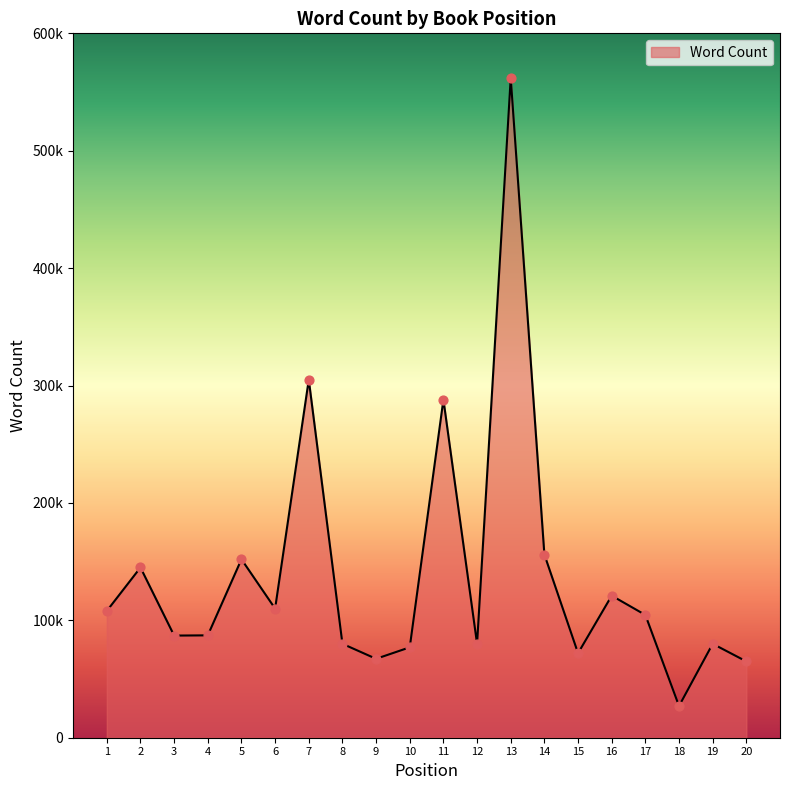

What is the ratio of the value at 3 to the value at 7?

0.3